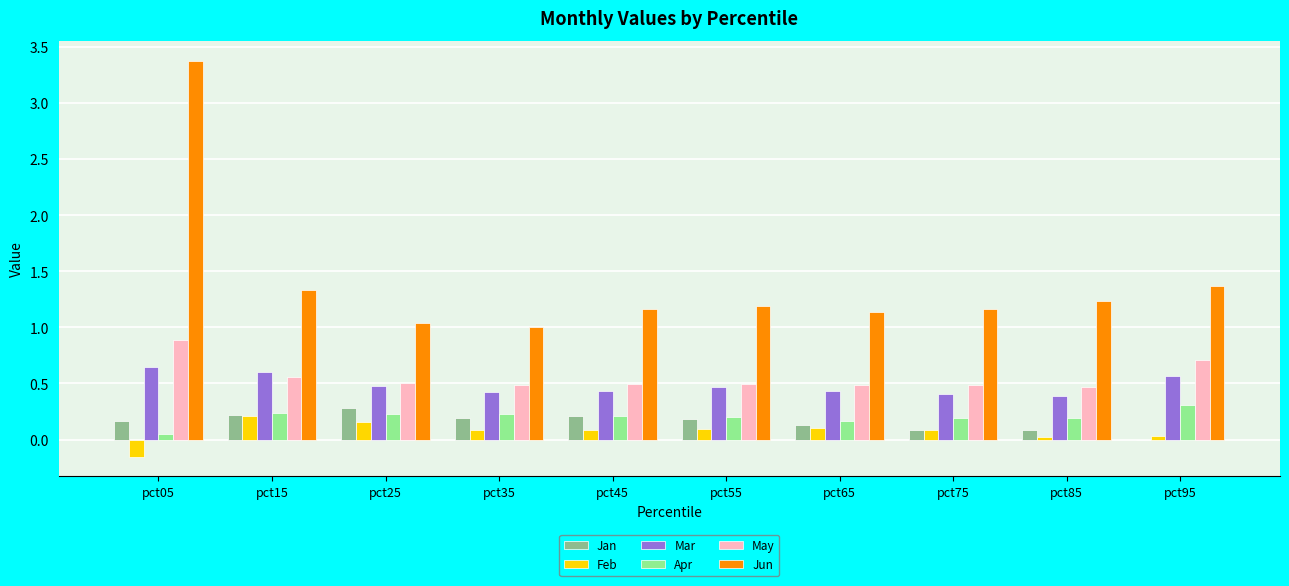

Between pct05 and pct35, which series saw the biggest shift?

Jun